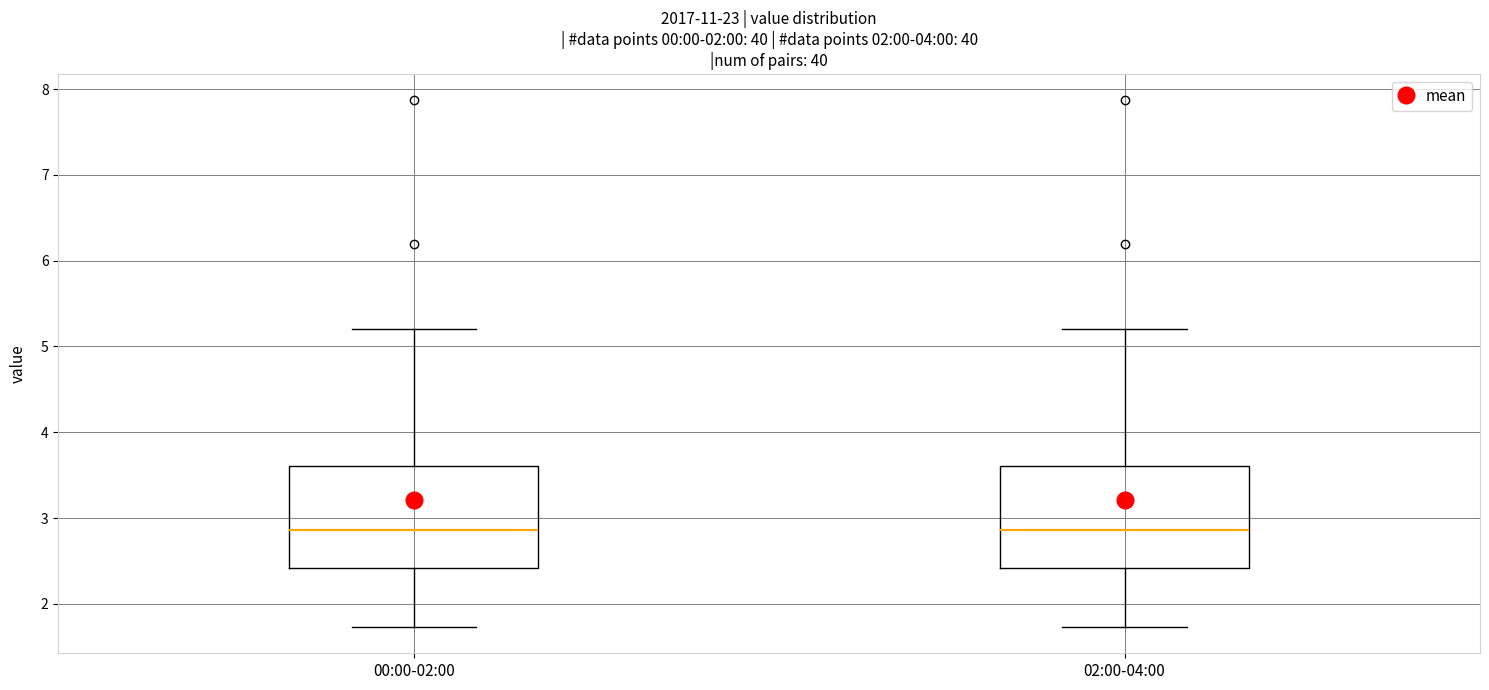

Reading left to right, transcribe this box plot: for each box, give where its median line is, the range the box spans, and where its two whiskers end, as read against the y-axis. The values are not printed on the chart, so give them approximately, as read against the axis.

00:00-02:00: median 2.9, box 2.4 to 3.6, whiskers 1.7 to 5.2
02:00-04:00: median 2.9, box 2.4 to 3.6, whiskers 1.7 to 5.2